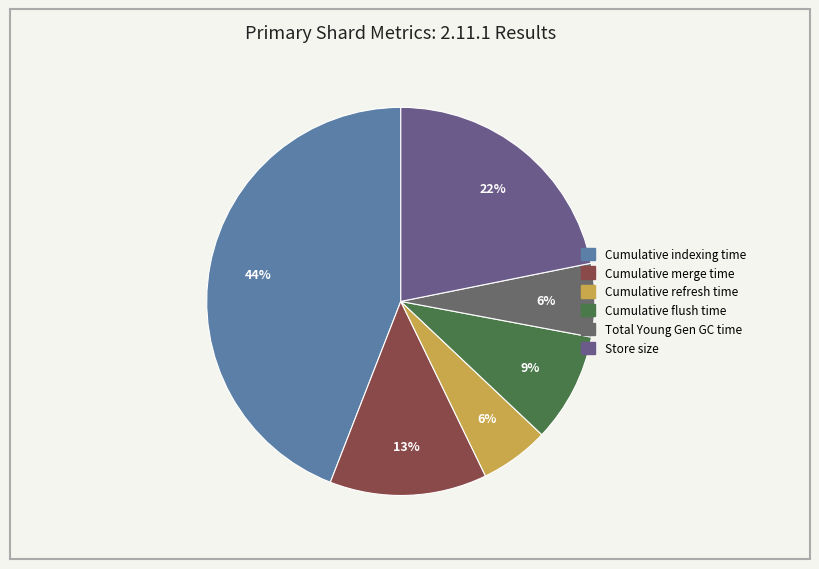

To the nearest percent, what is the combined percentage of Cumulative indexing time and Total Young Gen GC time?

50%